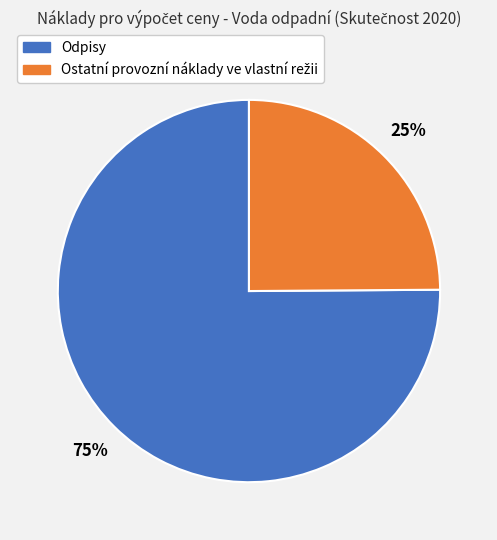

Is there a majority slice in this chart?

Yes